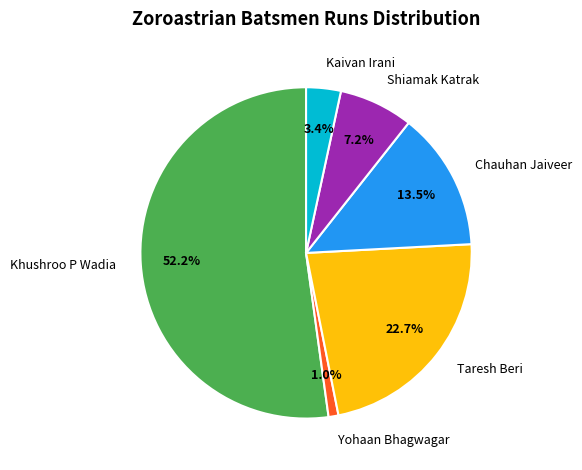

Is there a majority slice in this chart?

Yes